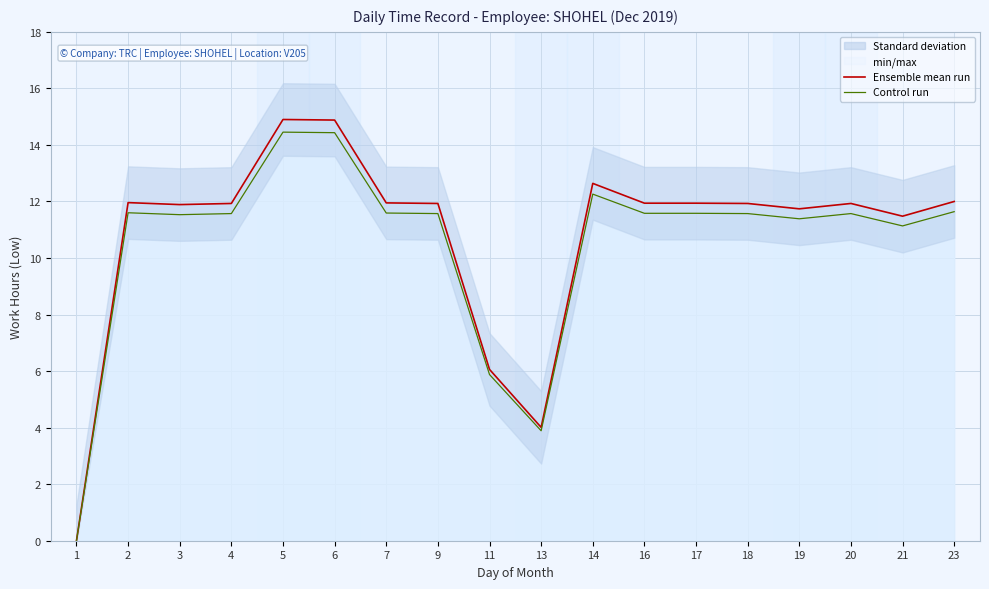

Which series has the widest spread of values?

Ensemble mean run